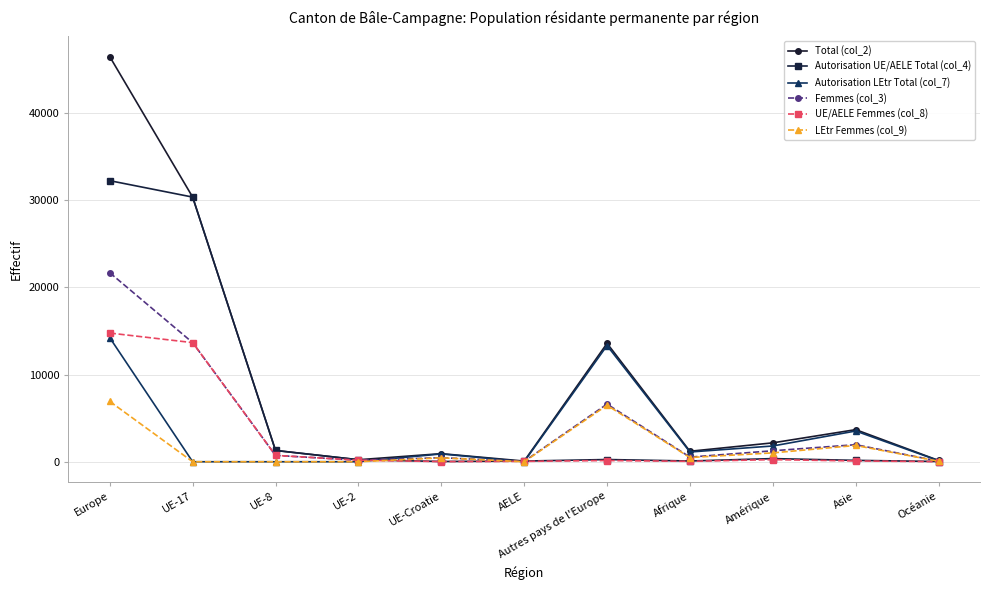

Where is Autorisation UE/AELE Total (col_4) nearest to the value 16142?

UE-17